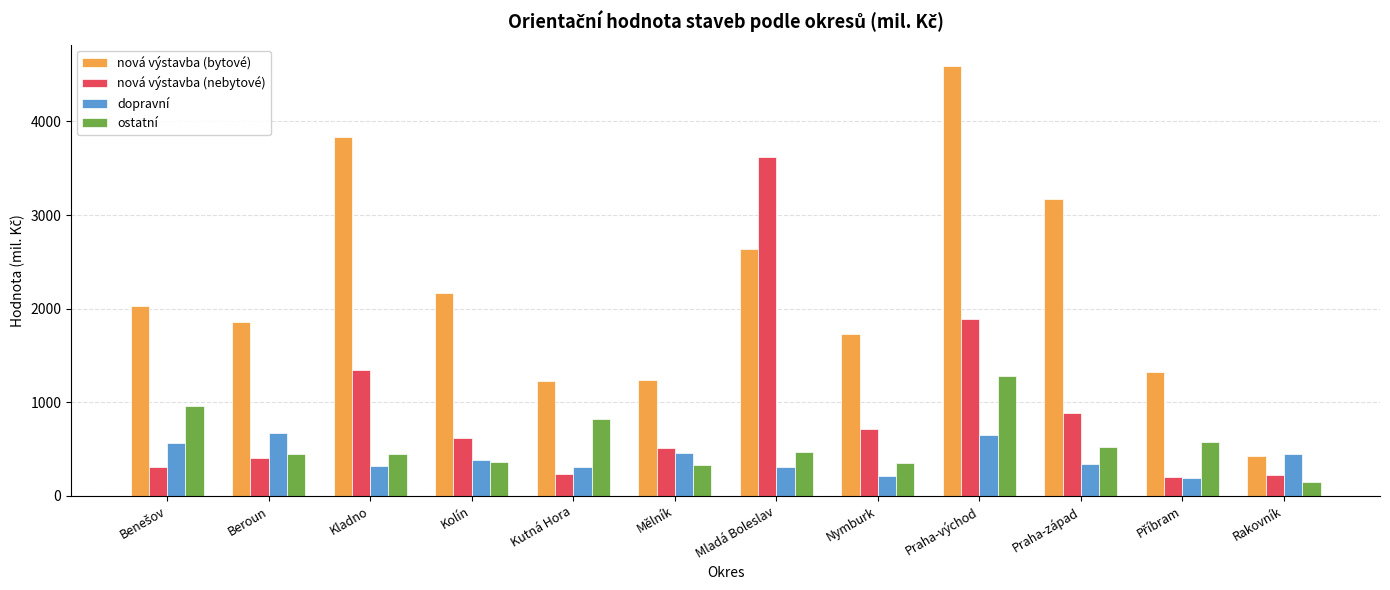

Read the nová výstavba (nebytové) value at Kolín, to the nearest 10.

610